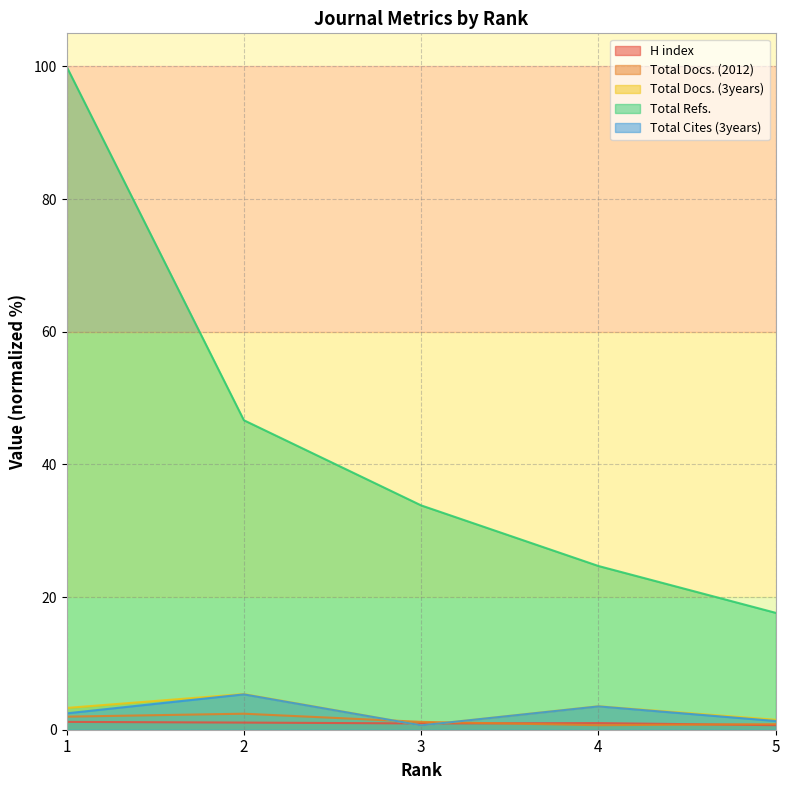

Which category has the lowest value across all series?

3